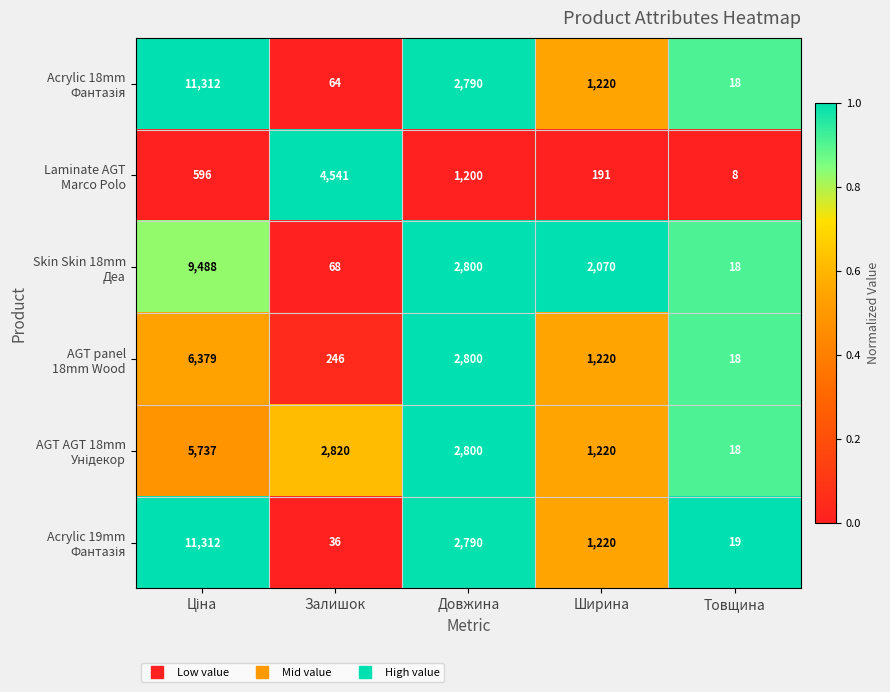

What is the greatest value displayed?

11312